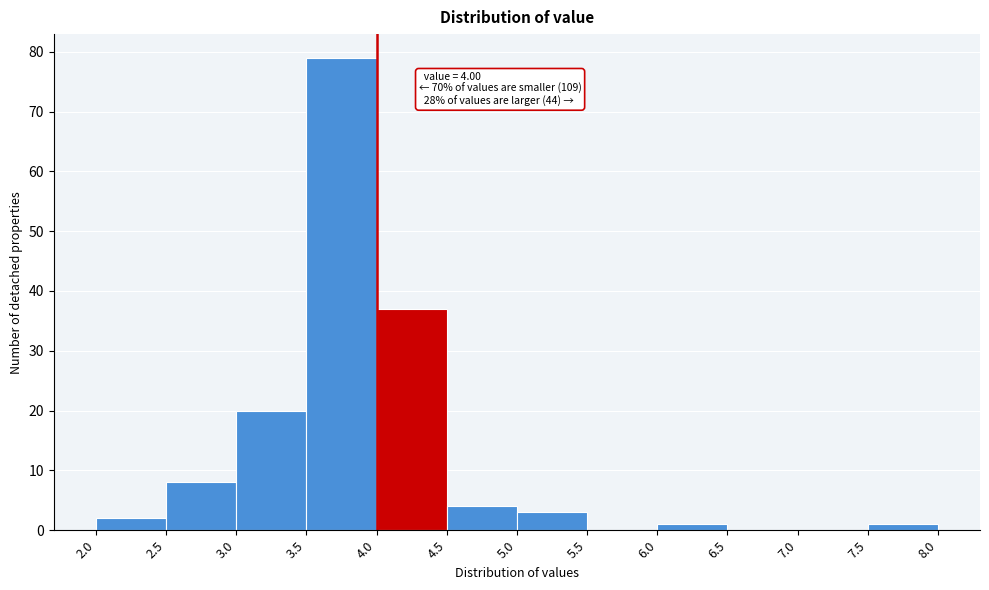

Over which range of the x-axis is the bar tallest?

3.5 to 4.0